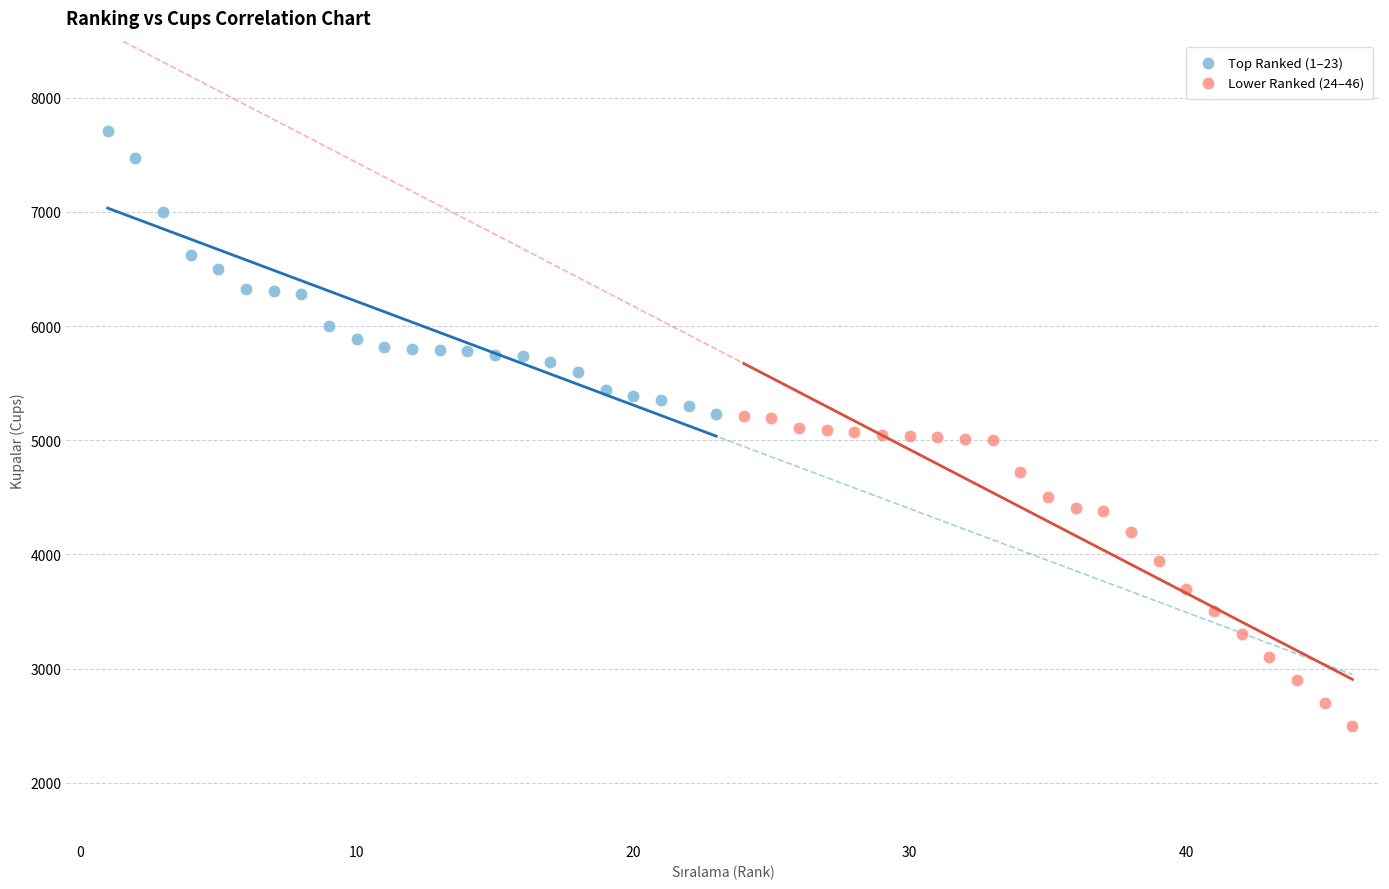

Which series has the largest Y range (max minus min)?

Lower Ranked (24–46)